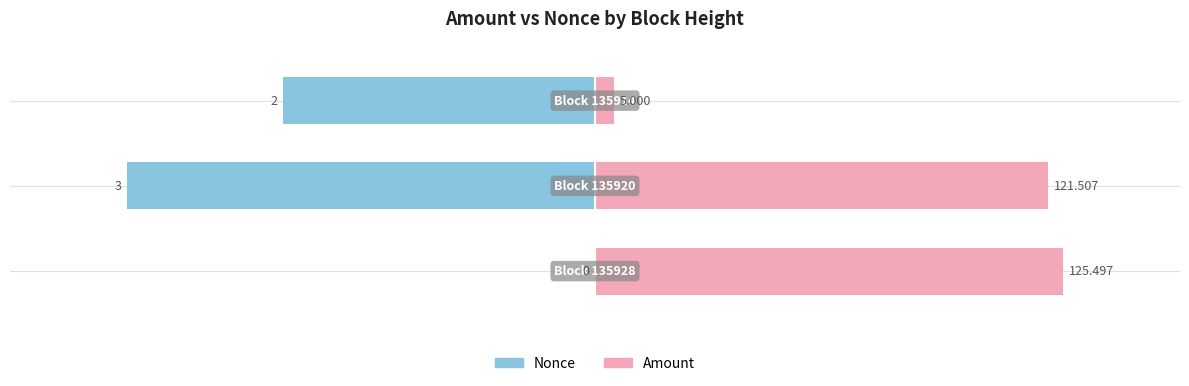

List the series in order of their peak value, lowest first.

Nonce, Amount